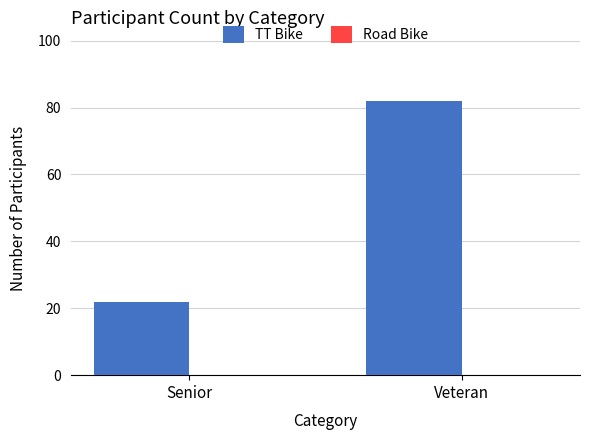

How many categories are shown in the chart?

2